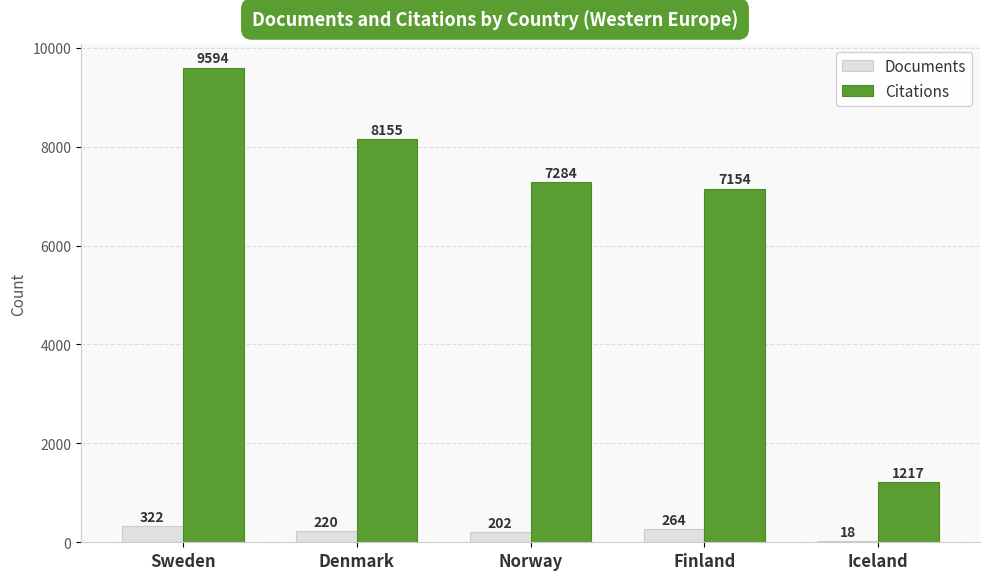

Count the number of categories in the chart.

5